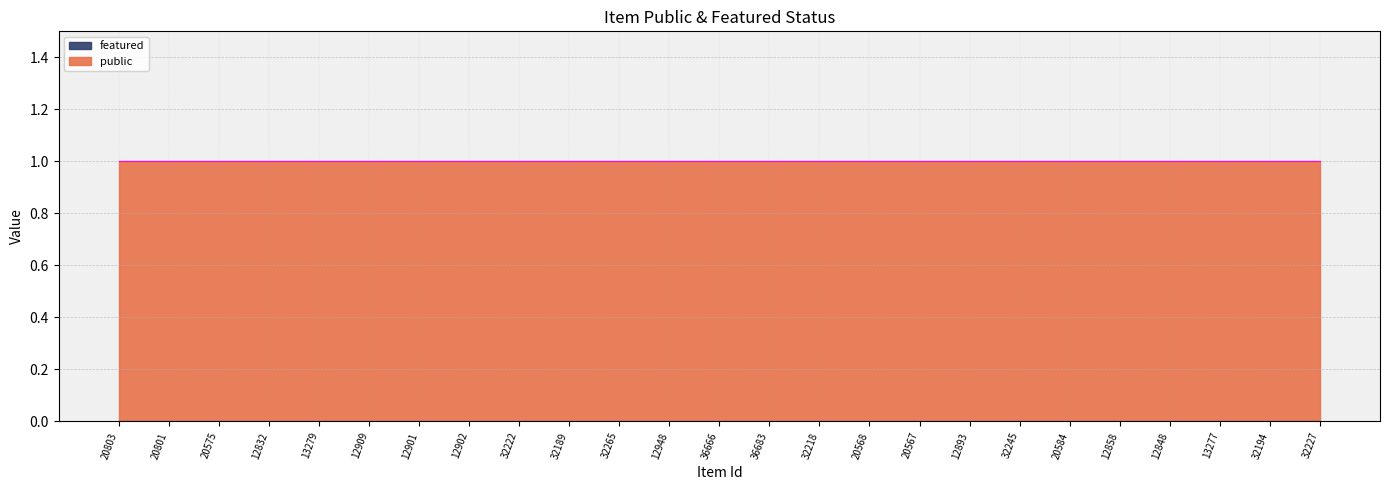

At which label is public closest to 1?

20803